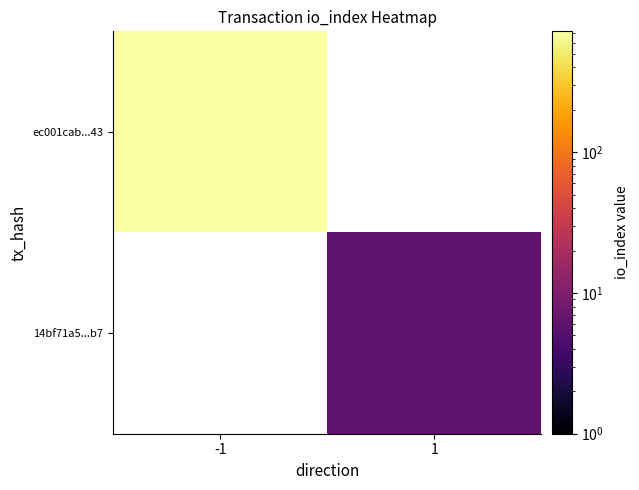

What is the smallest value displayed?

6.0